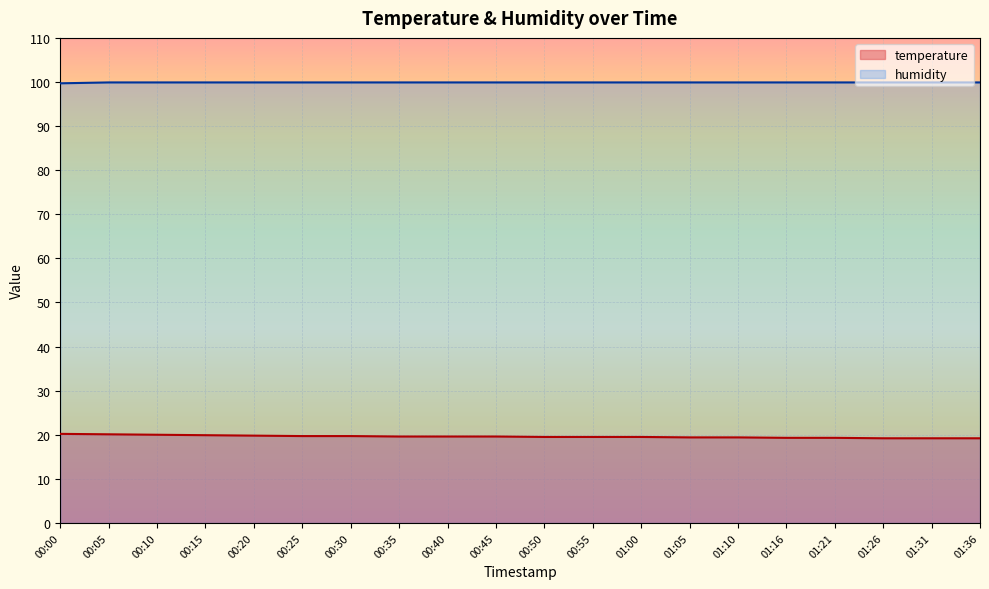

True or false: humidity and temperature intersect in this chart.

False